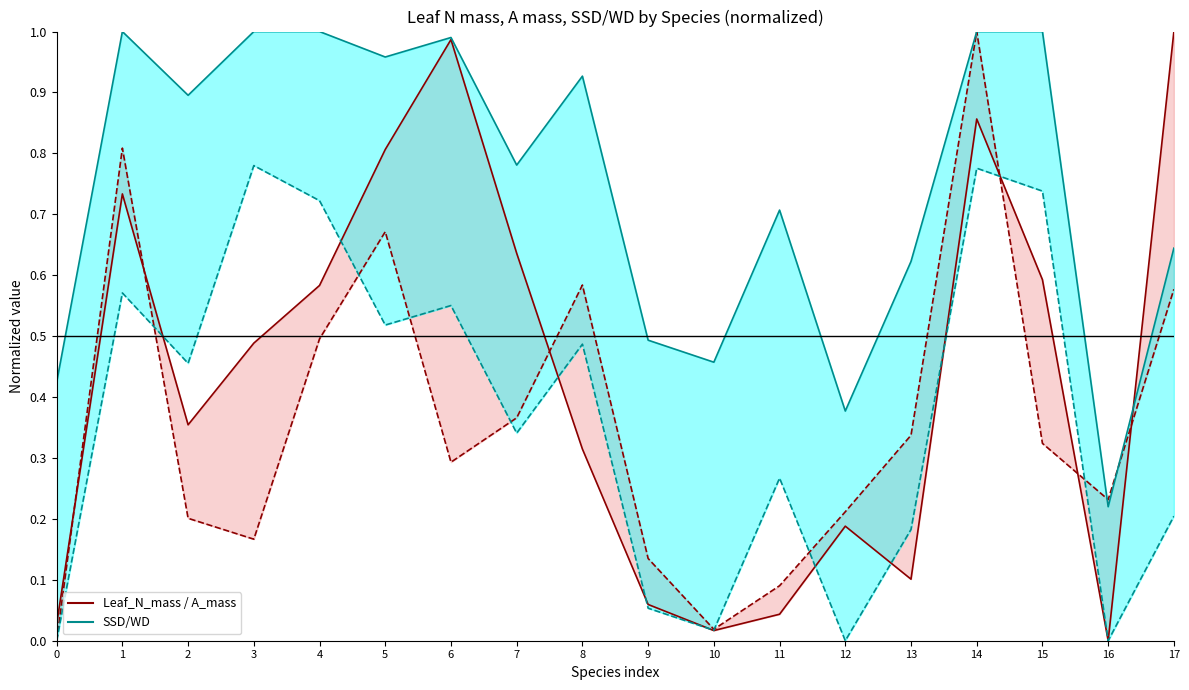

At which category is the sum across all series the highest?

14